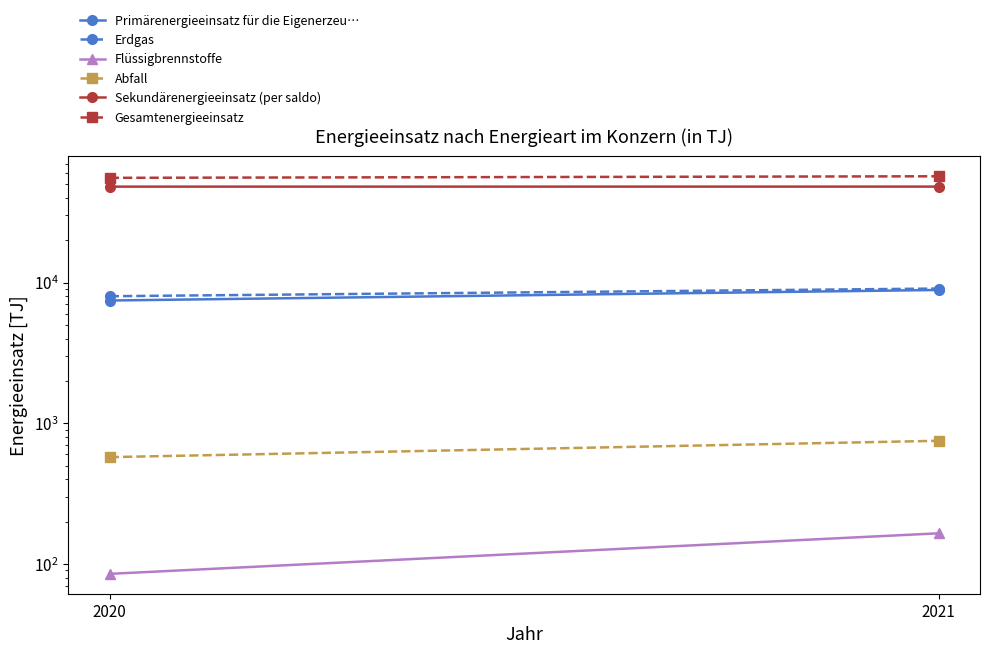

What is the value of the Primärenergieeinsatz für die Eigenerzeu… point at the 1st from the left?

7450